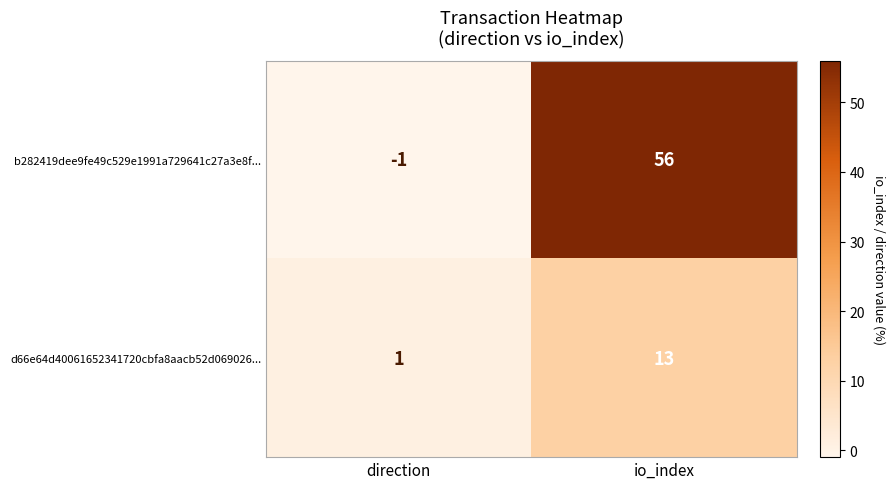

Reading left to right, transcribe all the data shown in this chart.

b282419dee9fe49c529e1991a729641c27a3e8f...: direction=-1	io_index=56
d66e64d40061652341720cbfa8aacb52d069026...: direction=1	io_index=13